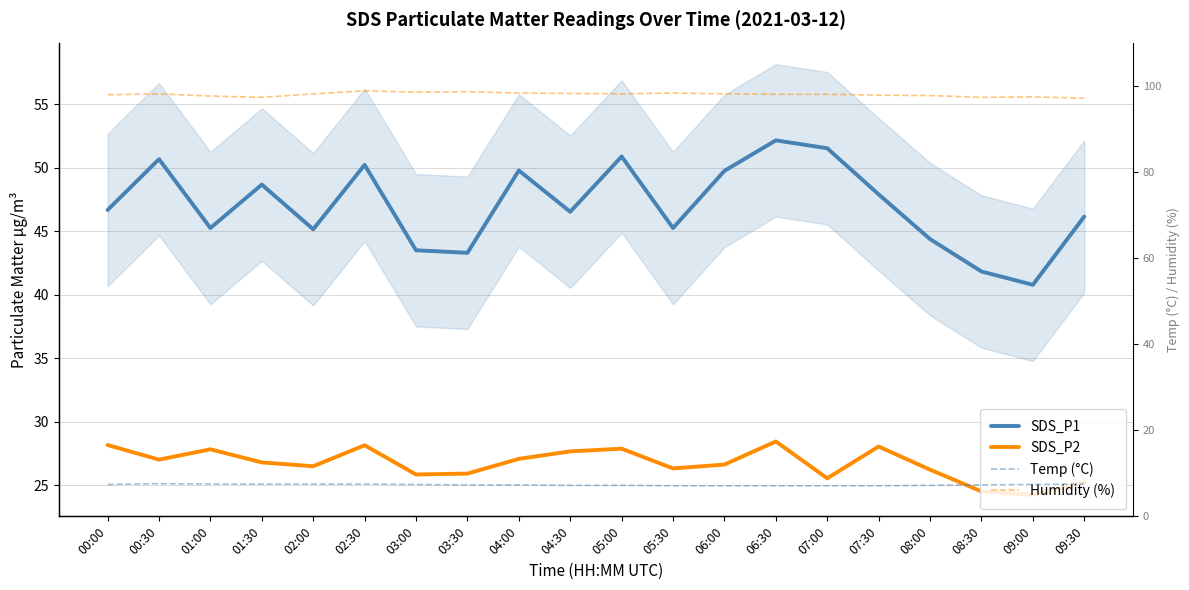

What are all the series names shown in the legend?

SDS_P1, SDS_P2, Temp (°C), Humidity (%)